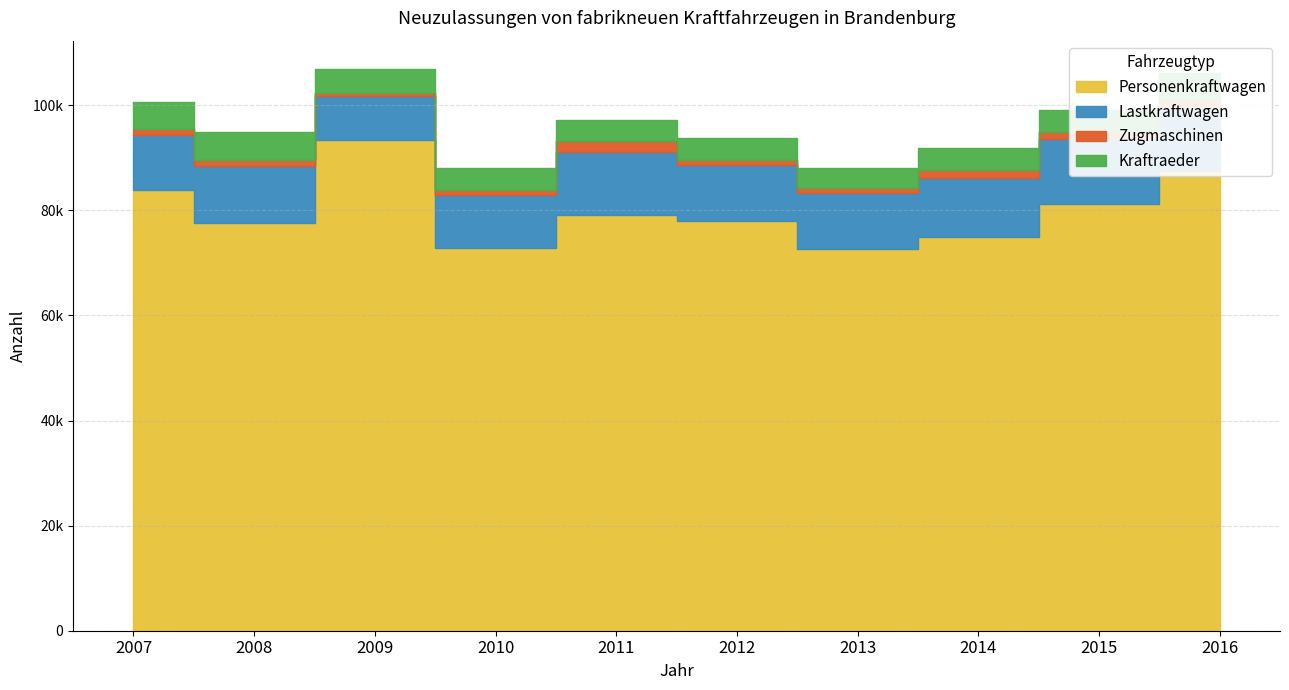

How many data points in Lastkraftwagen are less than 10821?

5